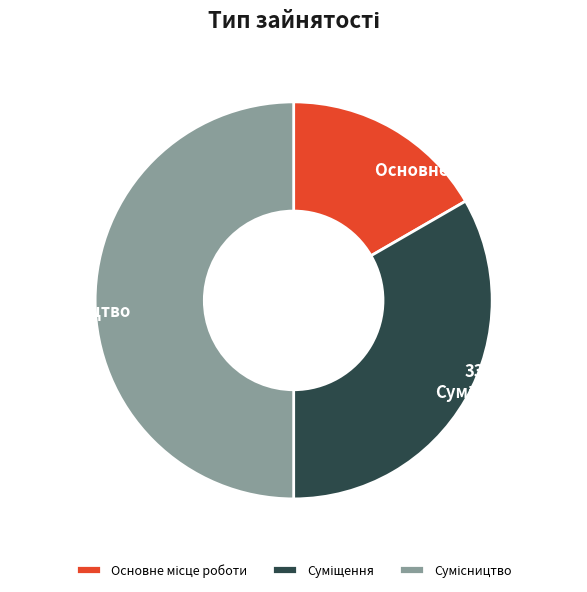

How many slices are in this pie chart?

3